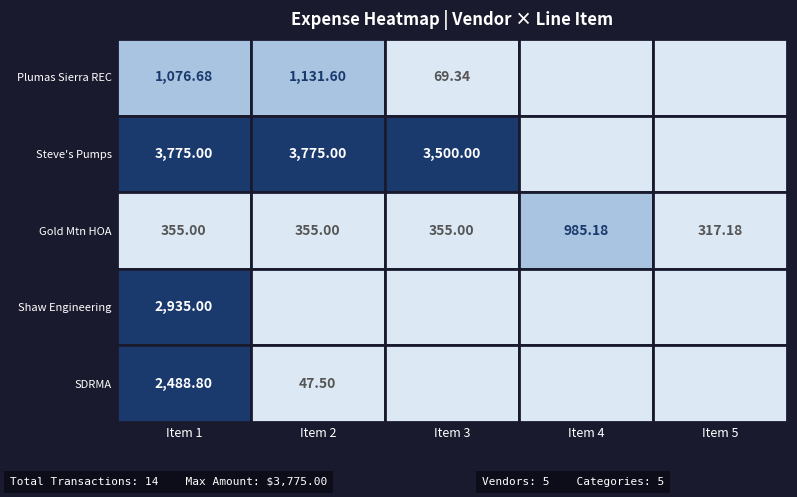

Reading left to right, what are all the values shown in this chart?

Plumas Sierra REC: 1076.7	1131.6	69.3	0.0	0.0
Steve's Pumps & Well Drilling Inc: 3775.0	3775.0	3500.0	0.0	0.0
Gold Mountain HOA: 355.0	355.0	355.0	985.2	317.2
Shaw Engineering: 2935.0	0.0	0.0	0.0	0.0
SDRMA: 2488.8	47.5	0.0	0.0	0.0